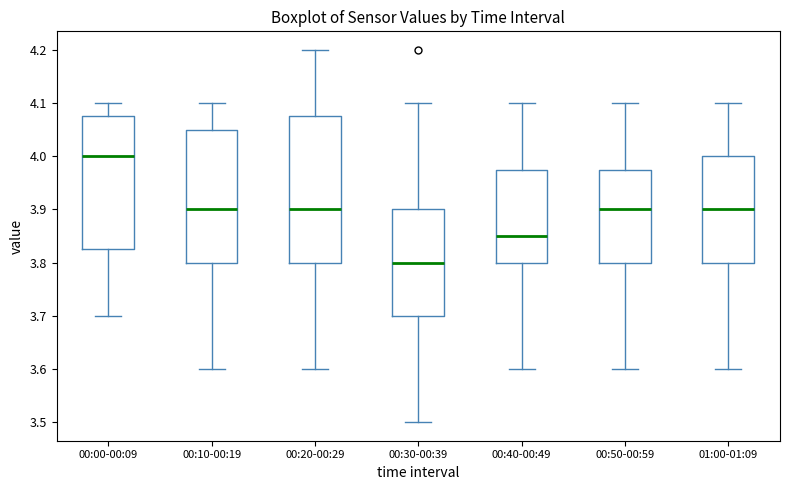

Which box has the lowest median line?

00:30-00:39